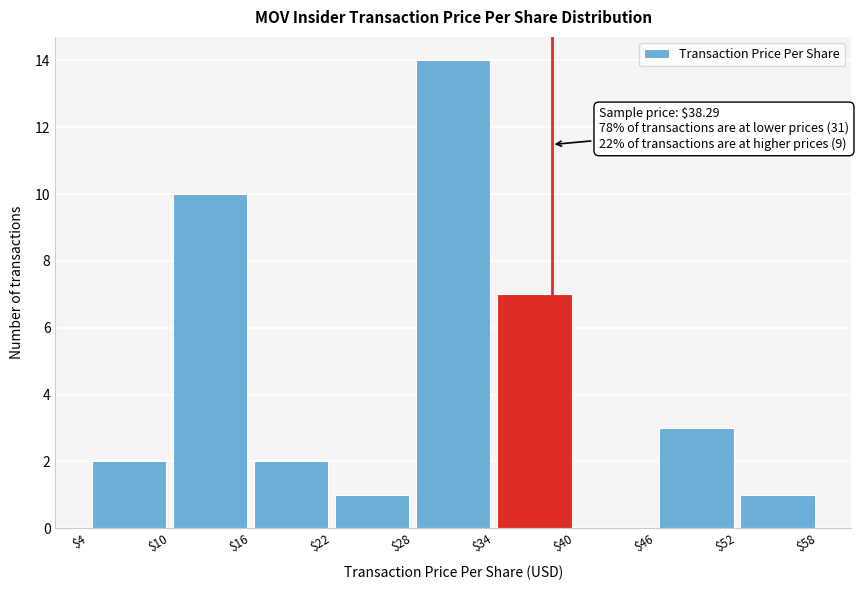

Over which range of the x-axis is the bar tallest?

$28 to $34